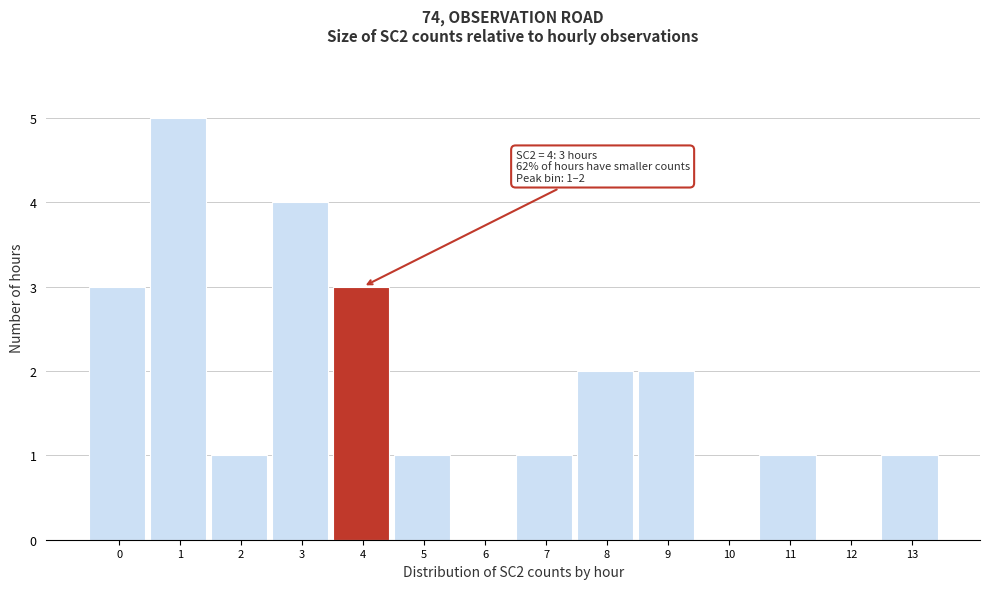

Reading right to left, transcribe all the data shown in this chart.

13=1	12=0	11=1	10=0	9=2	8=2	7=1	6=0	5=1	4=3	3=4	2=1	1=5	0=3